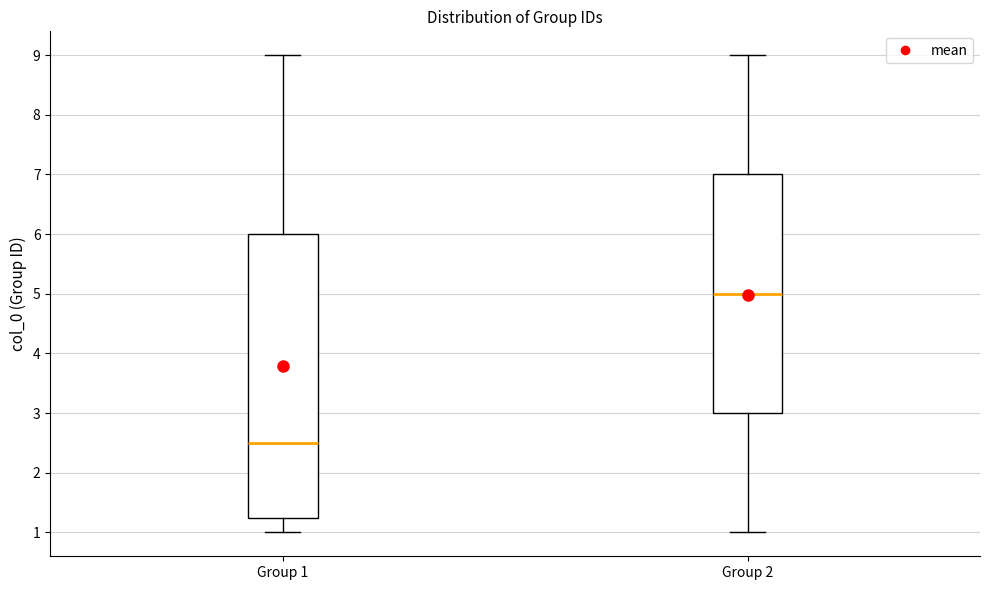

Where does the median line of the box for Group 2 sit on the y-axis? The values are not printed on the chart, so give them approximately, as read against the axis.

5.0